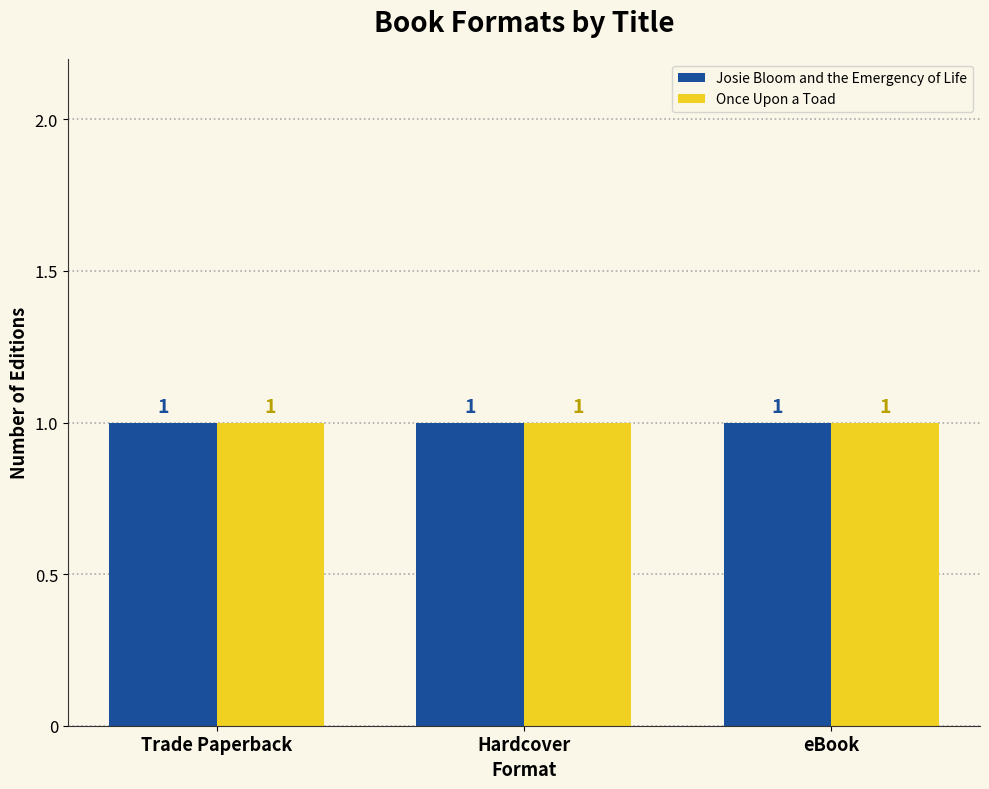

Which label corresponds to the smallest value in the chart?

Once Upon a Toad